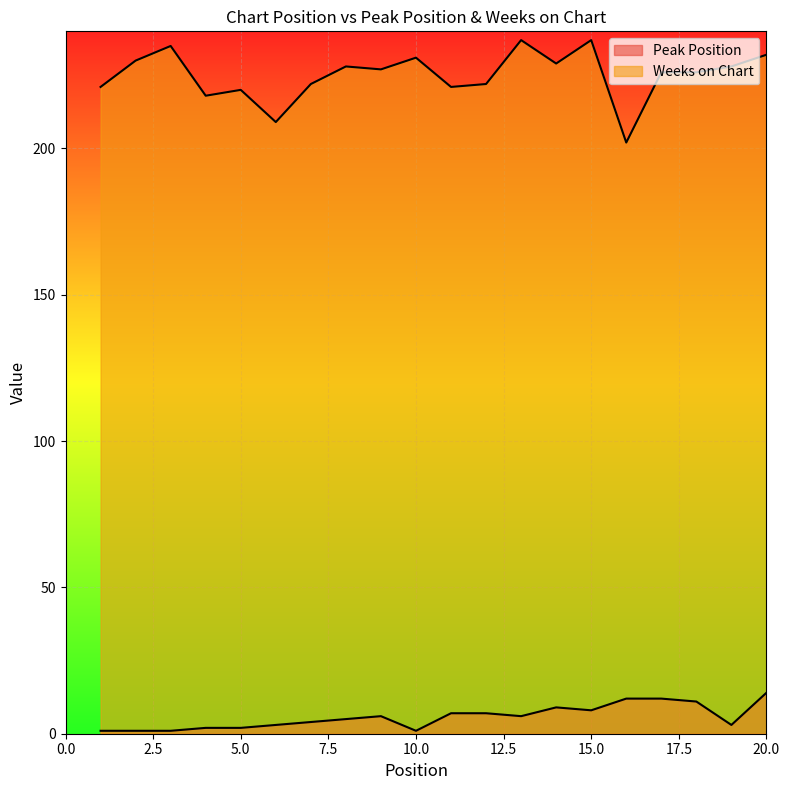

What is the total value across all series at 17?

238